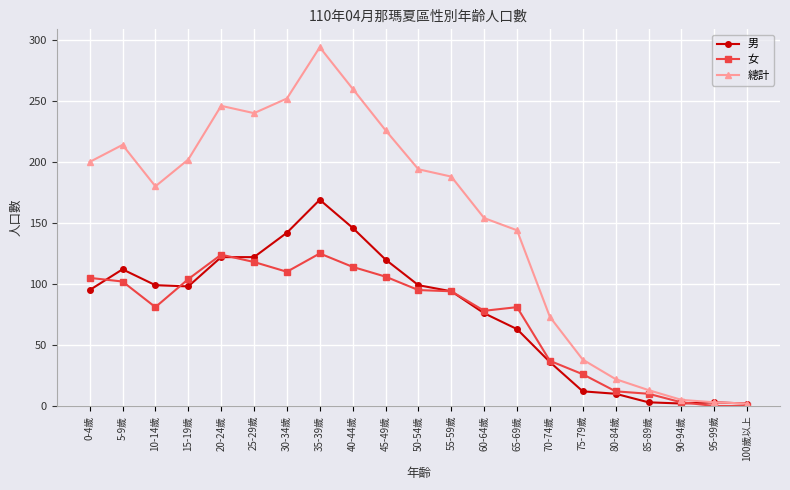

How many series are shown in this chart?

3